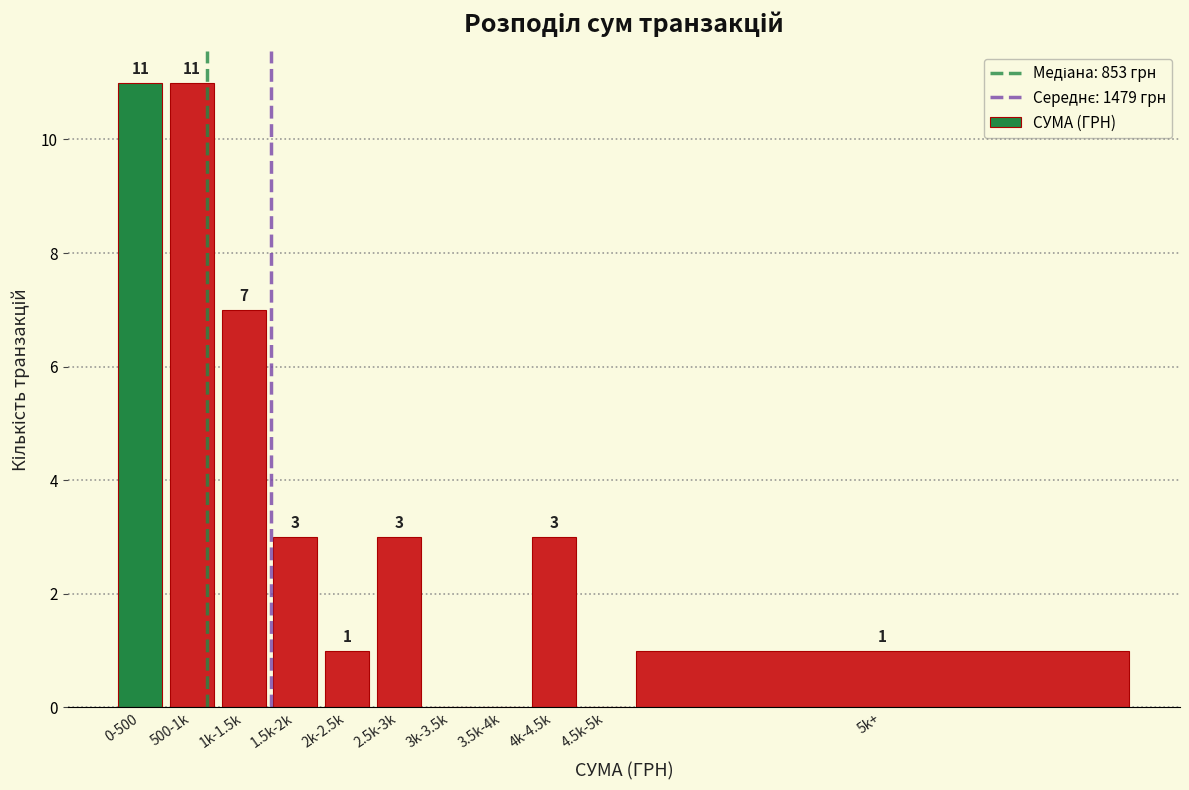

Reading right to left, extract all data points from this chart.

5k+=1	4.5k-5k=0	4k-4.5k=3	3.5k-4k=0	3k-3.5k=0	2.5k-3k=3	2k-2.5k=1	1.5k-2k=3	1k-1.5k=7	500-1k=11	0-500=11